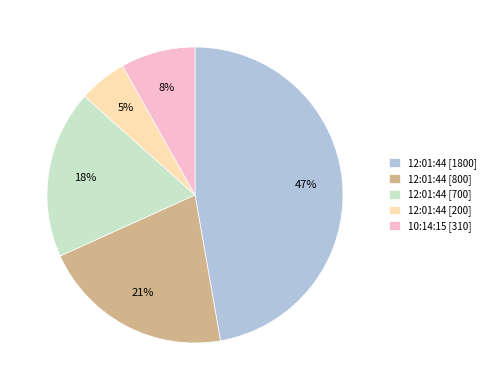

To the nearest percent, what is the average slice percentage?

20%